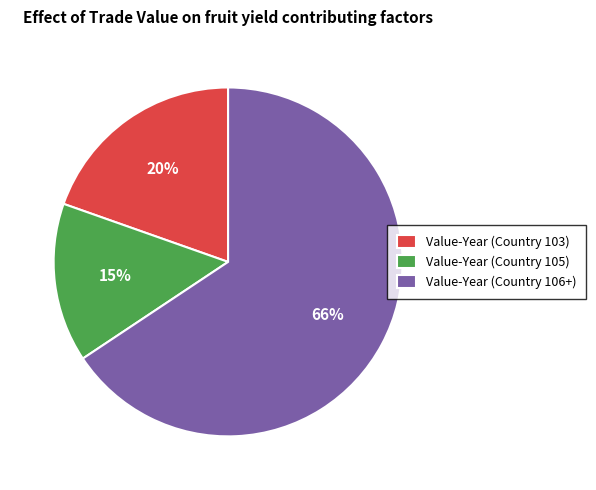

The Value-Year (Country 103) slice represents 31% of the pie. True or false?

False